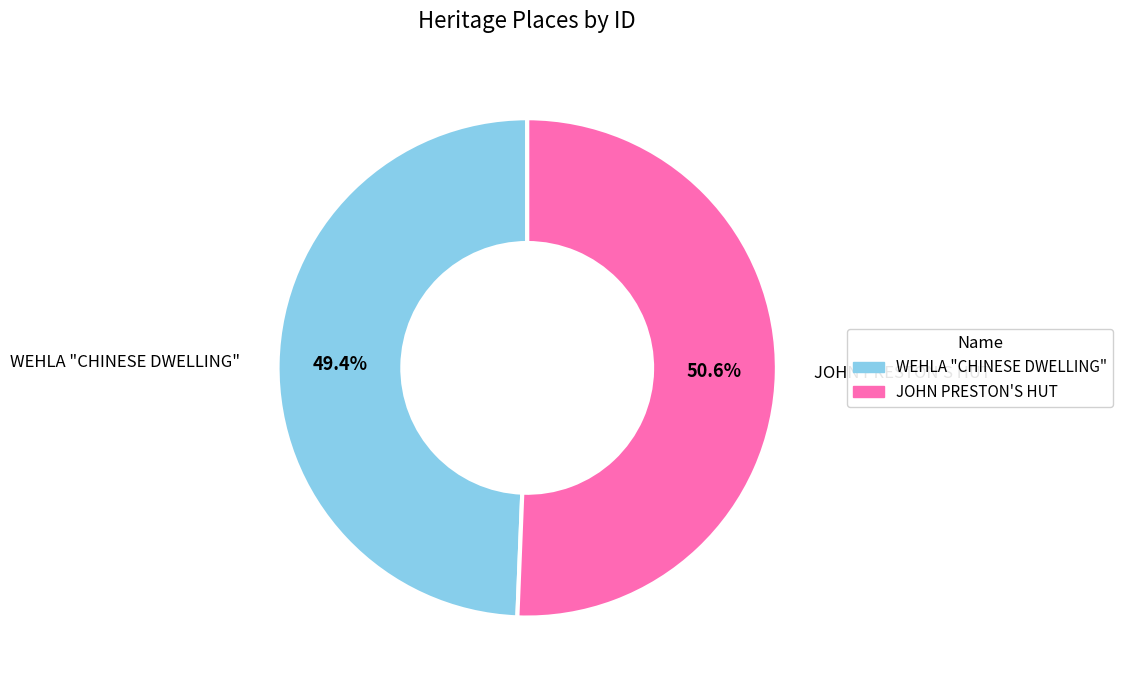

Which category accounts for the majority?

JOHN PRESTON'S HUT